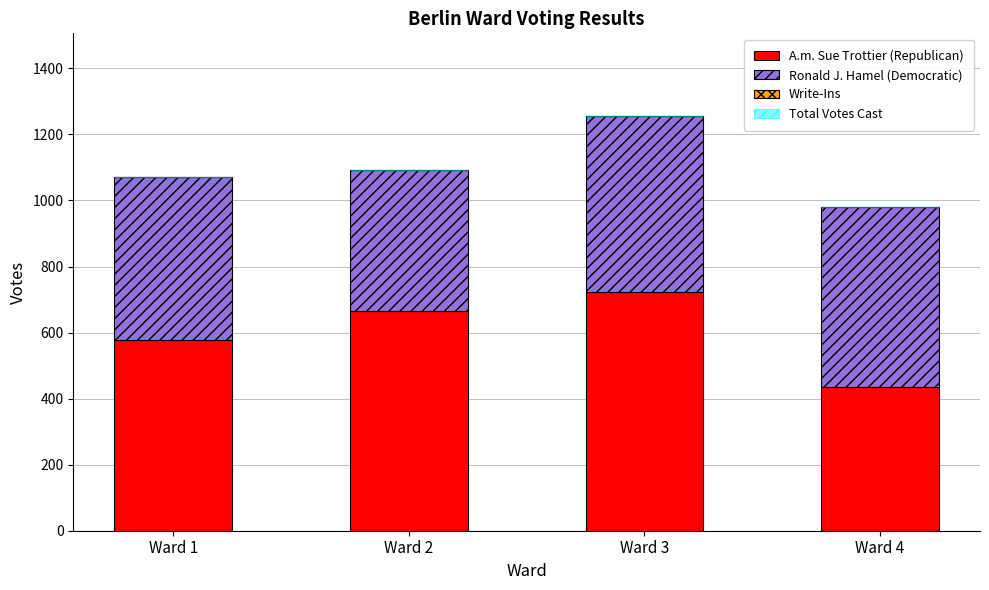

List the labels in order of A.m. Sue Trottier (Republican) value, largest first.

Ward 3, Ward 2, Ward 1, Ward 4